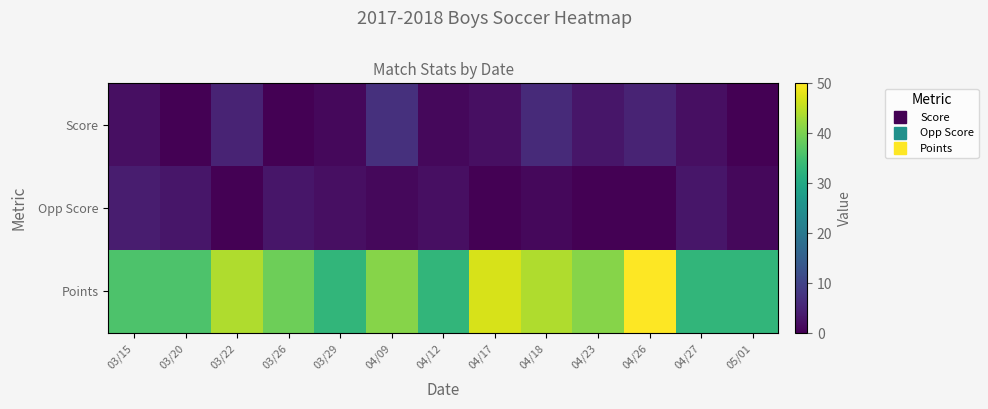

Reading right to left, list all the values displayed in this chart.

Score: 05/01=0	04/27=2	04/26=5	04/23=3	04/18=6	04/17=2	04/12=1	04/09=7	03/29=1	03/26=0	03/22=5	03/20=0	03/15=2
Opp Score: 05/01=1	04/27=3	04/26=0	04/23=0	04/18=1	04/17=0	04/12=2	04/09=1	03/29=2	03/26=3	03/22=0	03/20=3	03/15=4
Points: 05/01=33	04/27=33	04/26=50	04/23=41	04/18=44	04/17=47	04/12=33	04/09=41	03/29=33	03/26=39	03/22=44	03/20=36	03/15=36